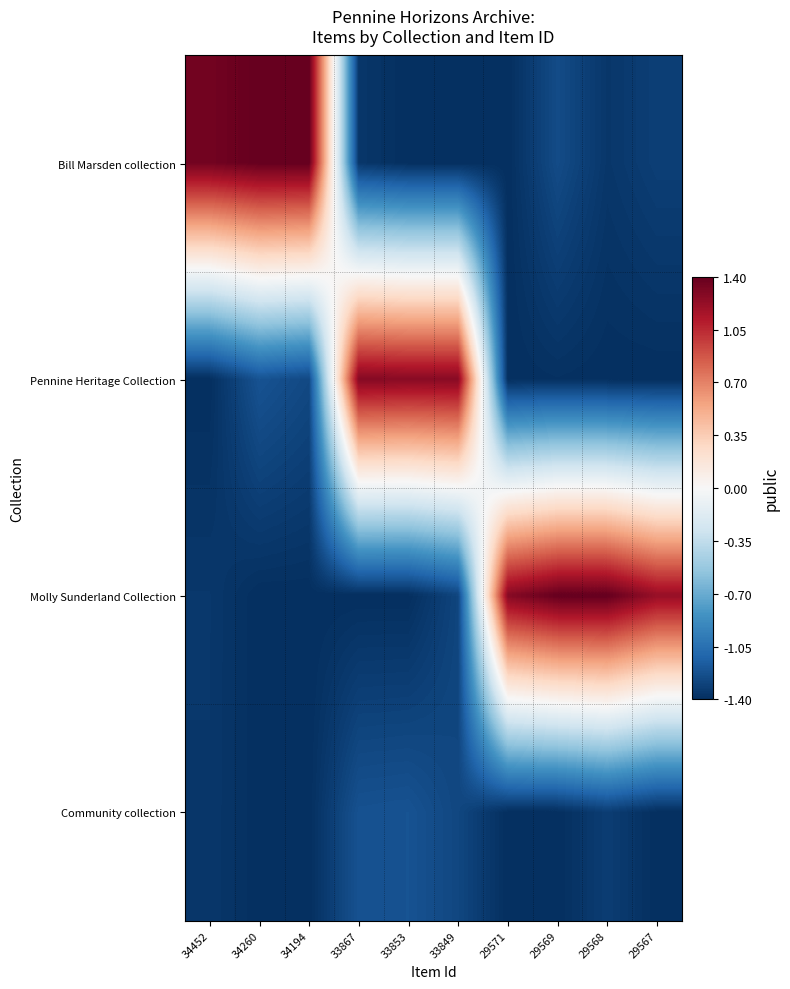

What is the difference between the highest and lowest values at 29571?

2.7